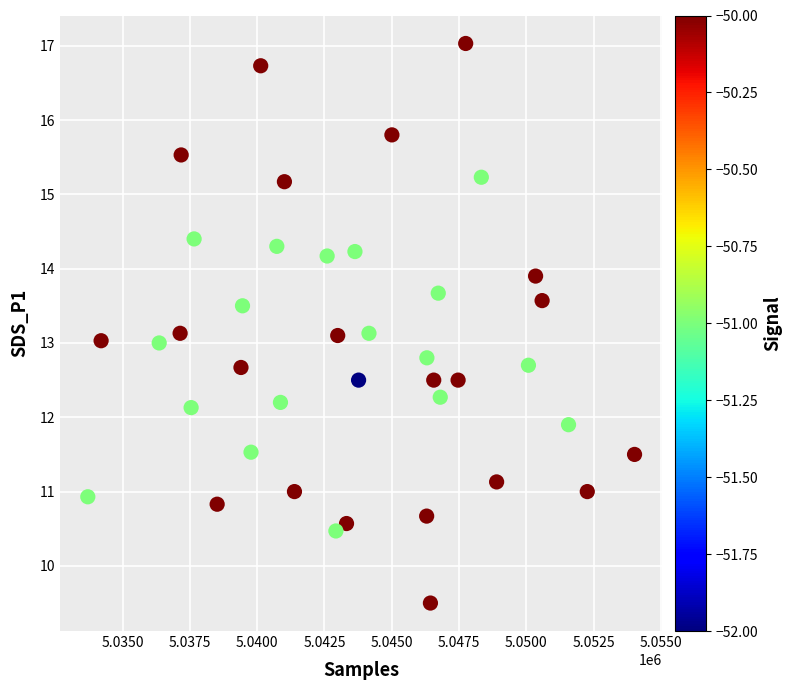

What is the range of Y values (max minus min)?

7.5